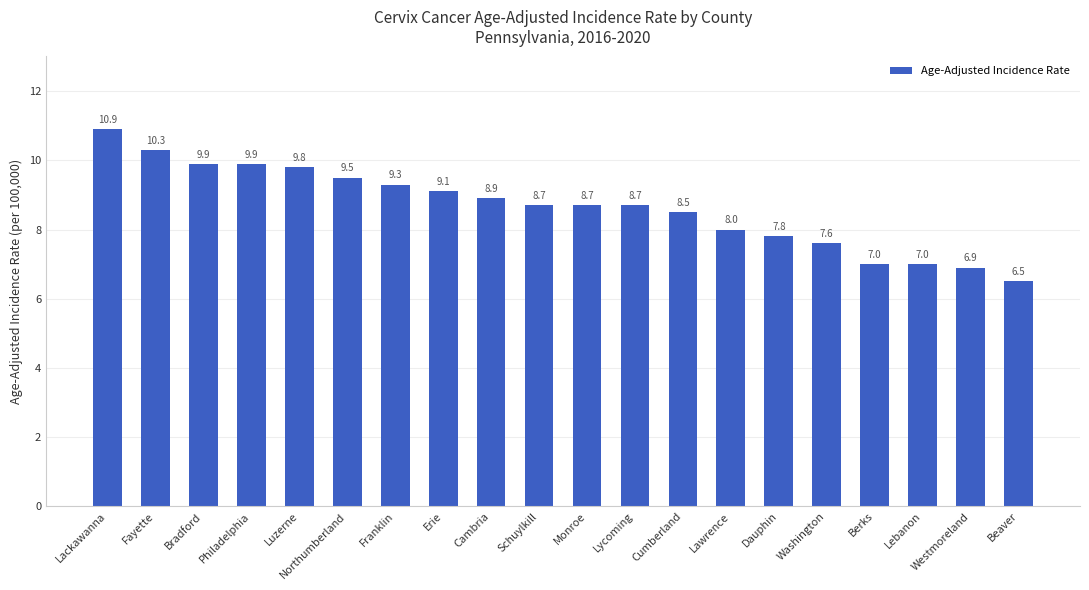

Count the number of data series in this chart.

1